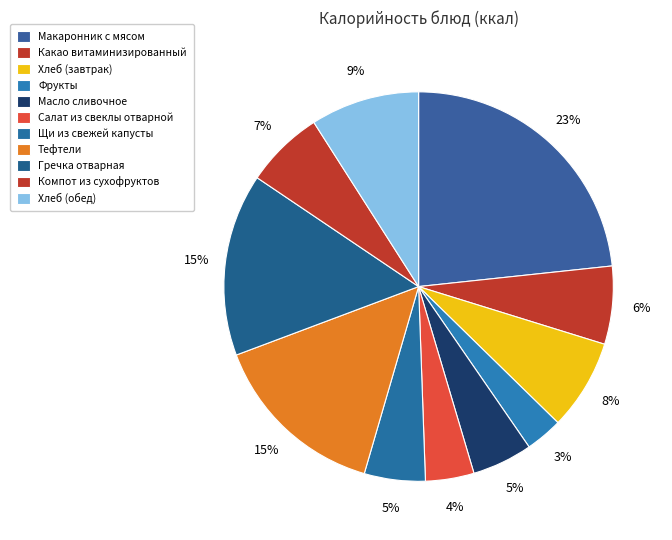

How much of the chart is everything except Хлеб (обед)?

91.0%